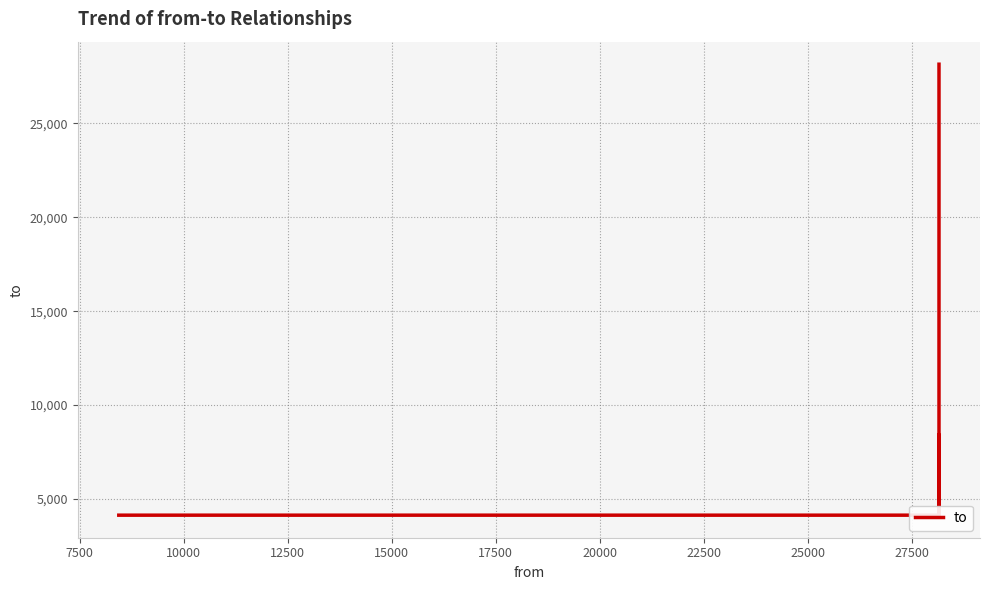

What is the value of the 6th point from the left?

28155